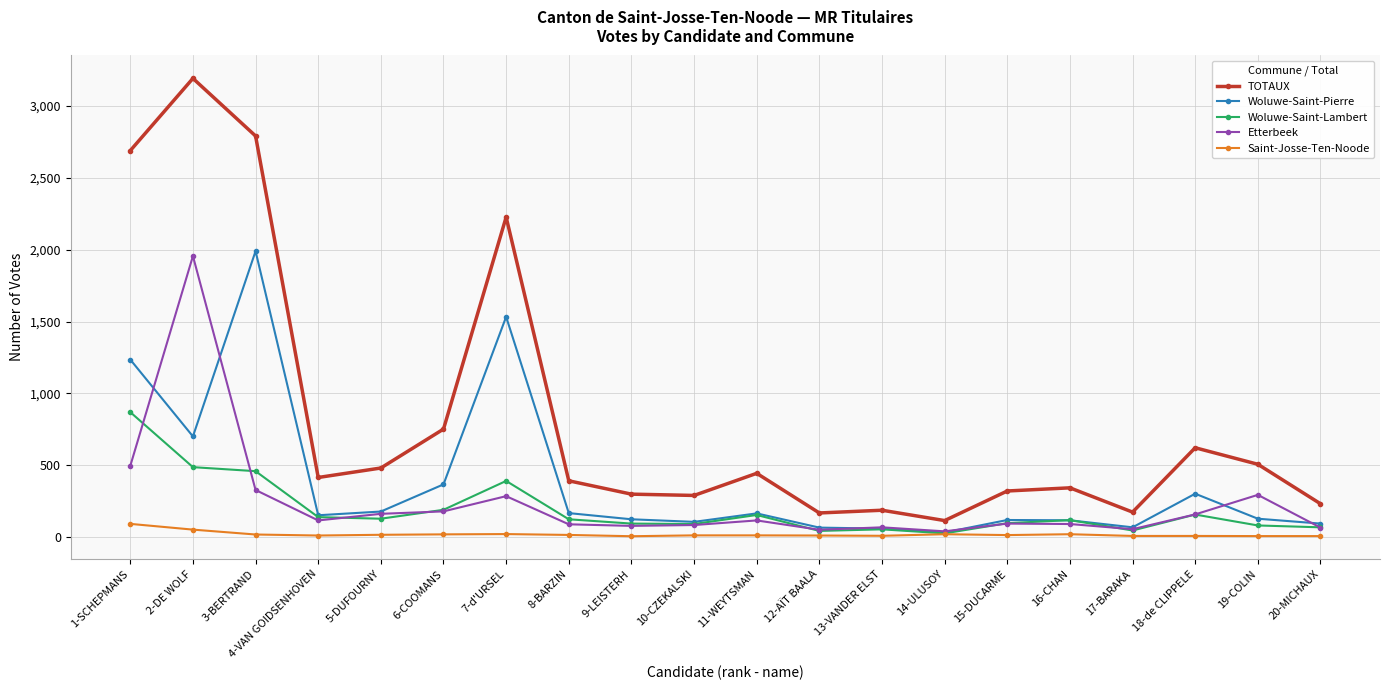

Is it true that TOTAUX equals 391 at 8-BARZIN?

True